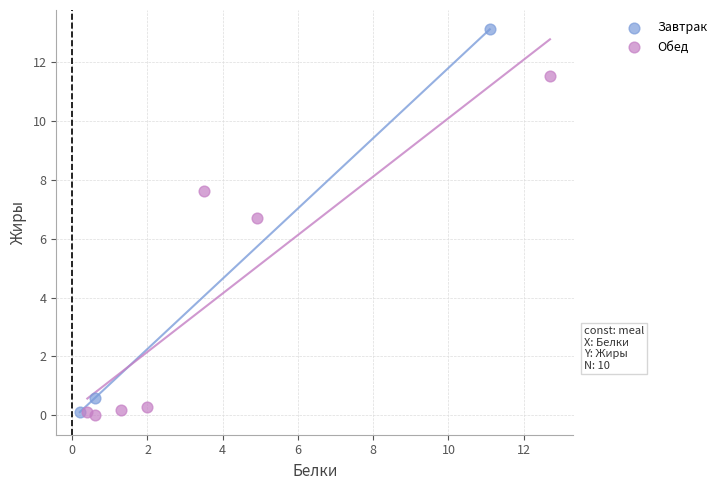

Which series contains the highest Y value?

Завтрак